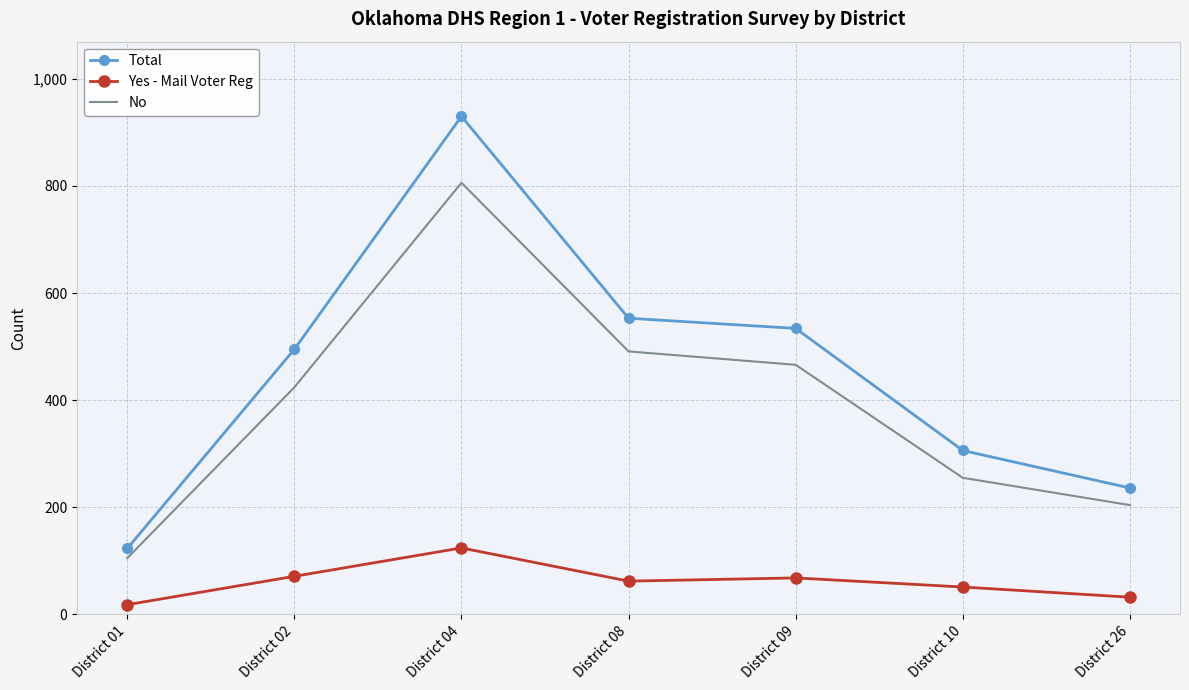

What is the highest value of the Total series?

930